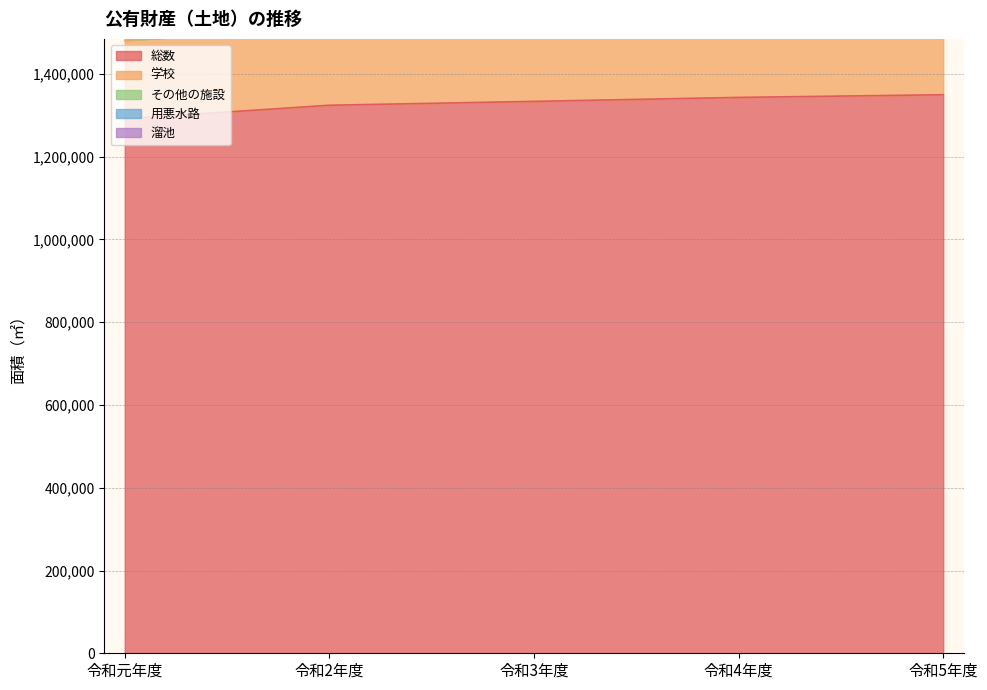

At 令和元年度, list the series in order from largest to smallest.

総数, その他の施設, 用悪水路, 溜池, 学校